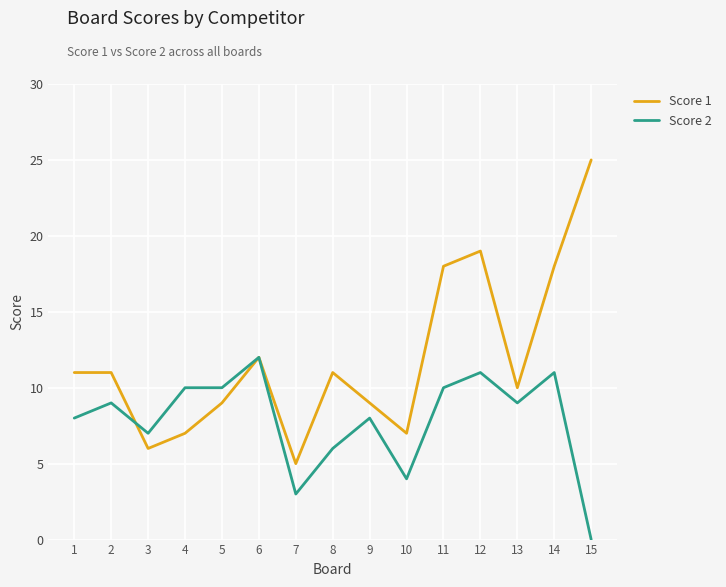

The value of Score 2 at 2 is 5. True or false?

False